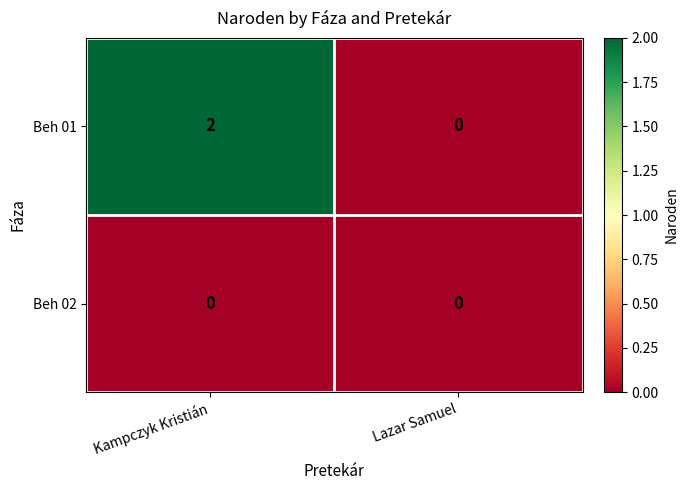

Is it true that Beh 02 equals 0 at Kampczyk Kristián?

True